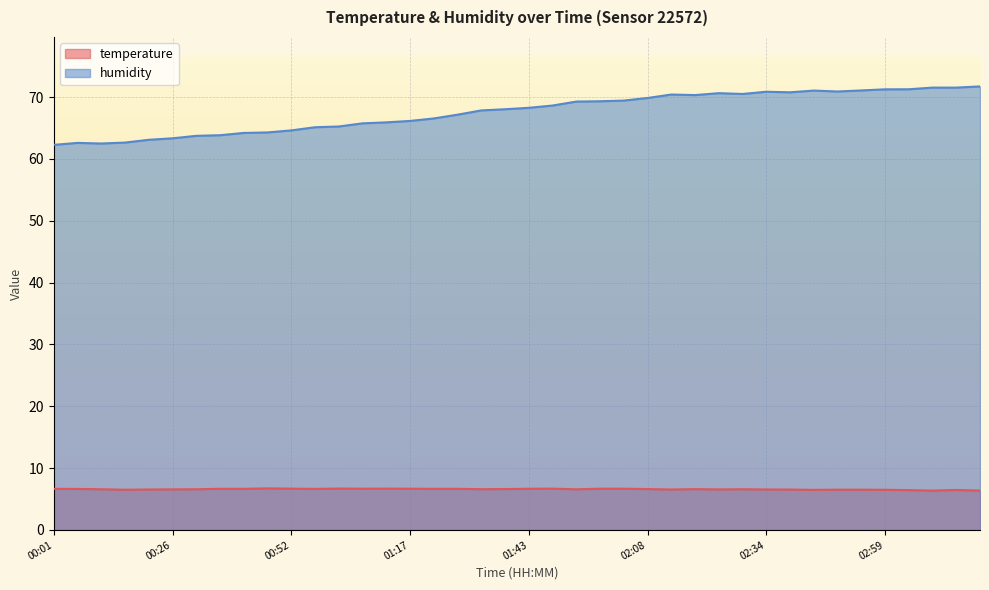

At how many categories does at least one series exceed 54?

40